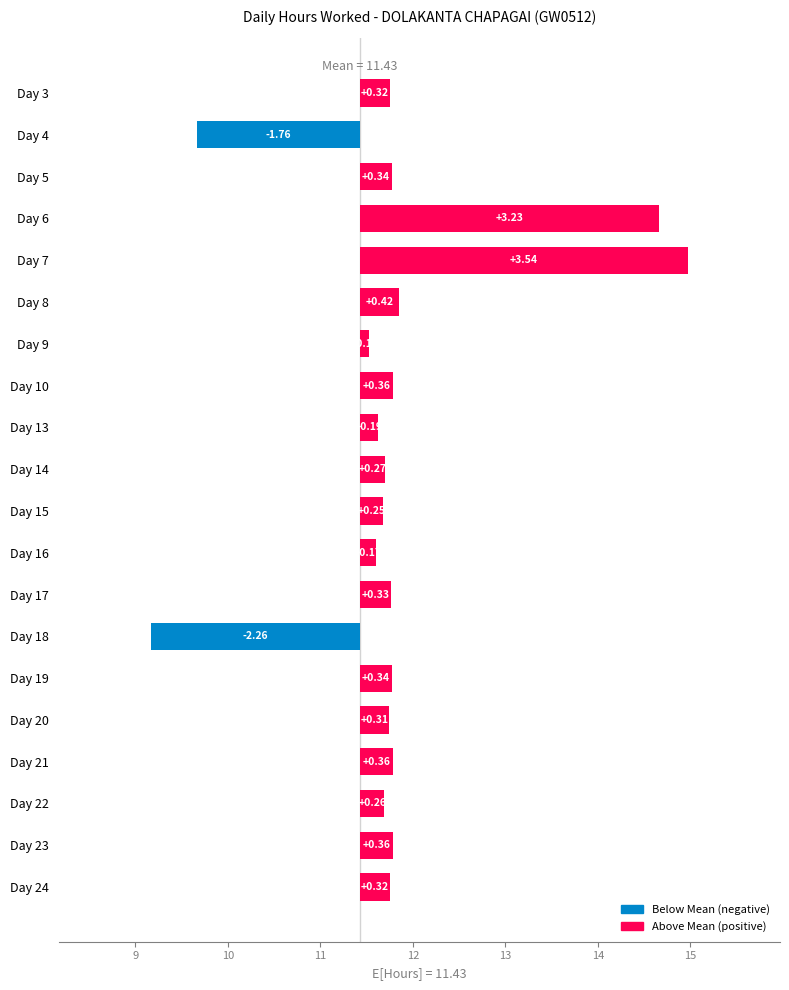

Does the chart contain any negative values?

Yes